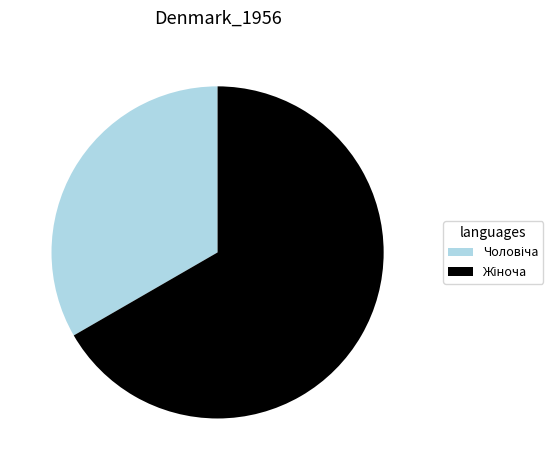

Is there any slice that represents more than half of the pie?

Yes